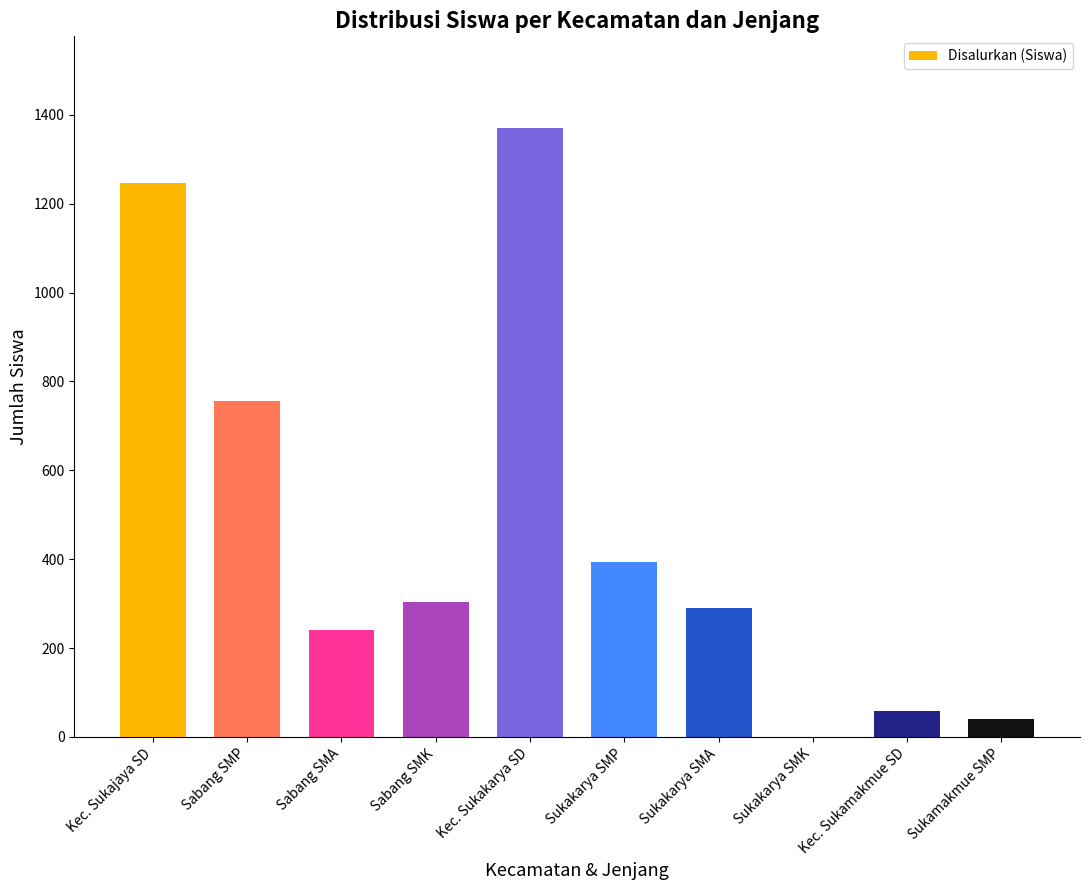

Where is the data nearest to the value 685?

Sabang SMP